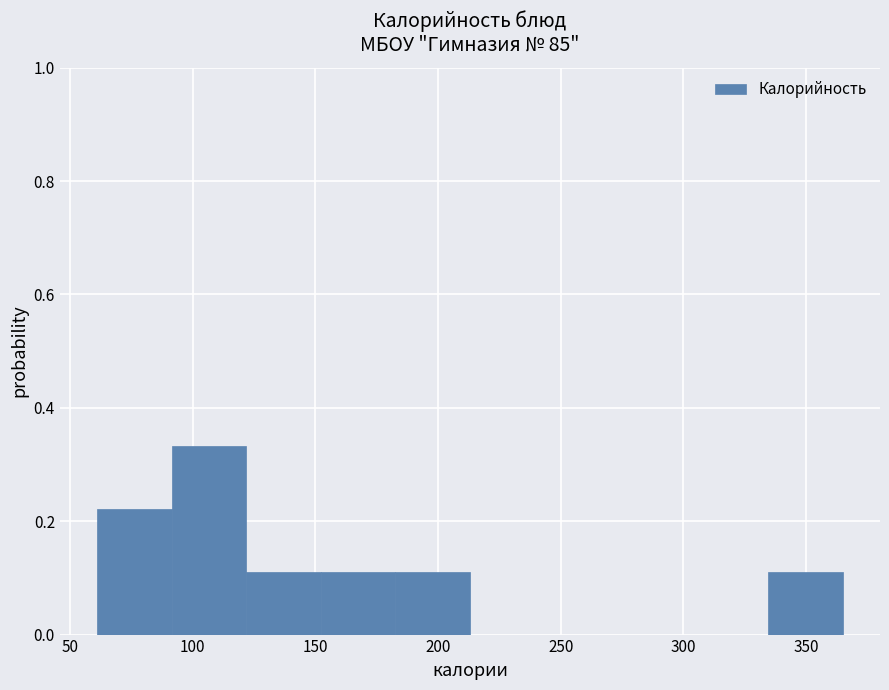

Reading left to right, list every bar in this chart as the range it spans on the x-axis followed by its height. Neither the bar edges nor the heights are printed on the chart, so give them approximately, as read against the axes.

60 to 90: 0.22
90 to 120: 0.34
120 to 150: 0.12
150 to 185: 0.12
185 to 215: 0.12
215 to 245: 0
245 to 275: 0
275 to 305: 0
305 to 335: 0
335 to 365: 0.12